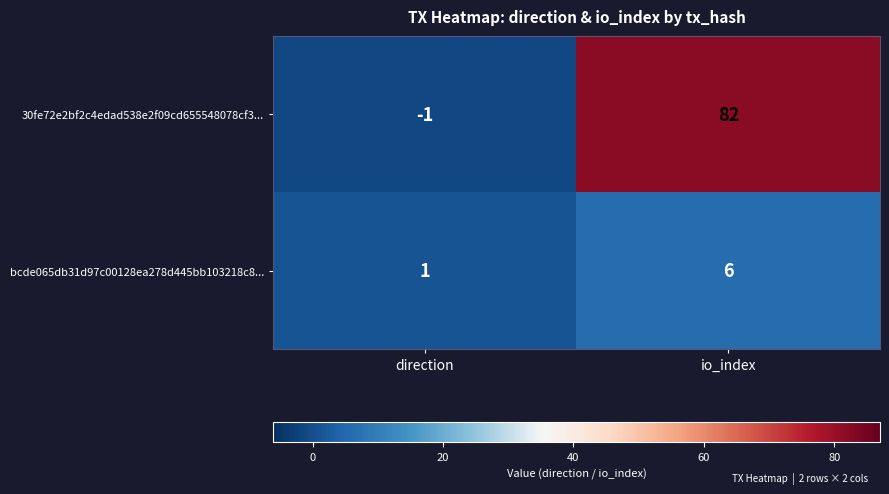

What is the sum of the 30fe72e2bf2c4edad538e2f09cd655548078cf3... values at io_index and direction?

81